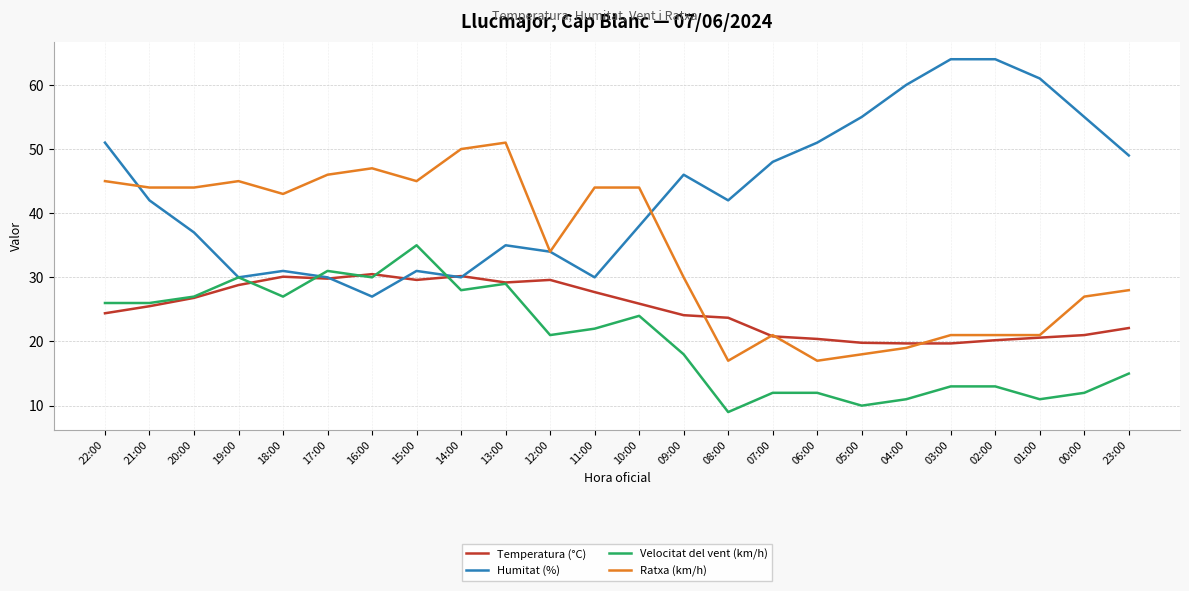

Count the number of data series in this chart.

4